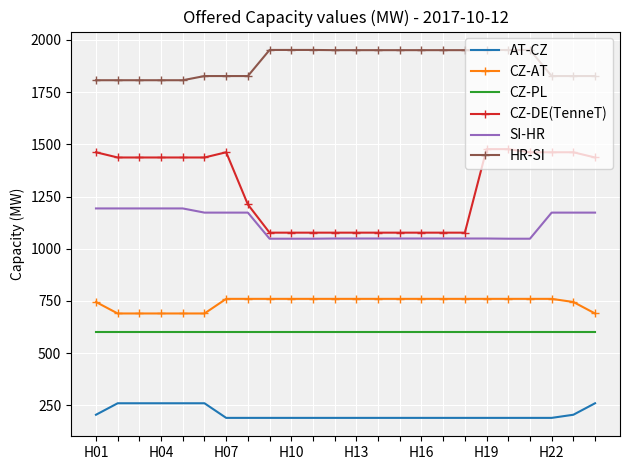

True or false: CZ-PL and HR-SI cross at least once.

False